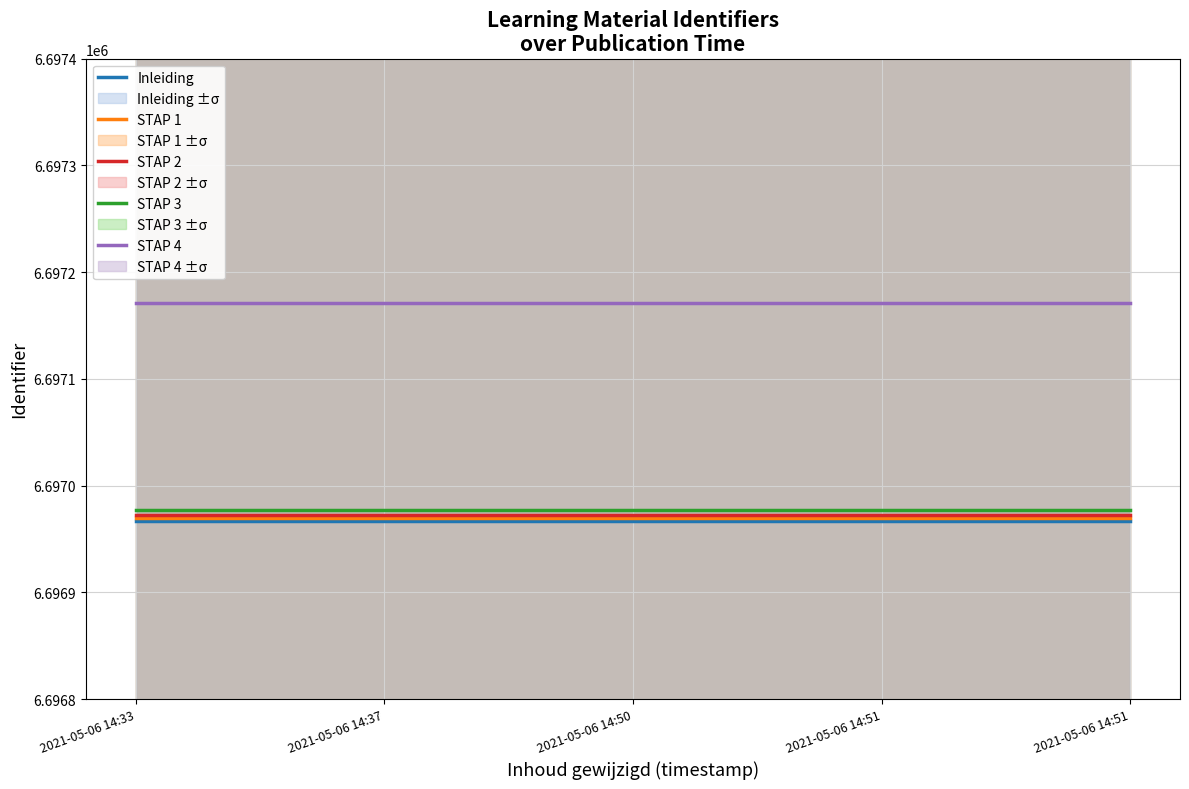

Rank the series by their maximum value, from highest to lowest.

STAP 4, STAP 3, STAP 2, STAP 1, Inleiding